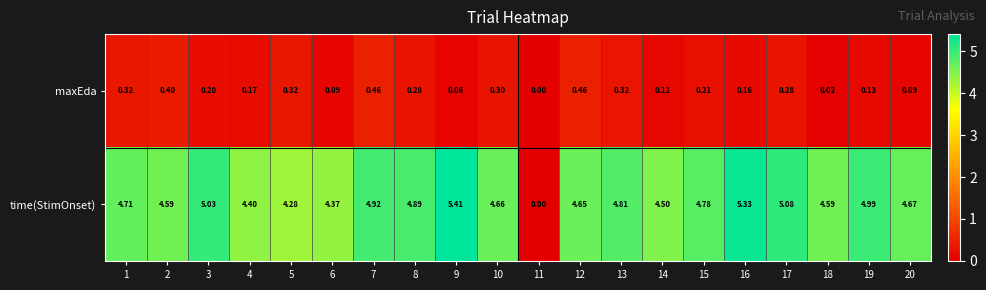

What is the spread (max minus min) of values at 17?

4.8